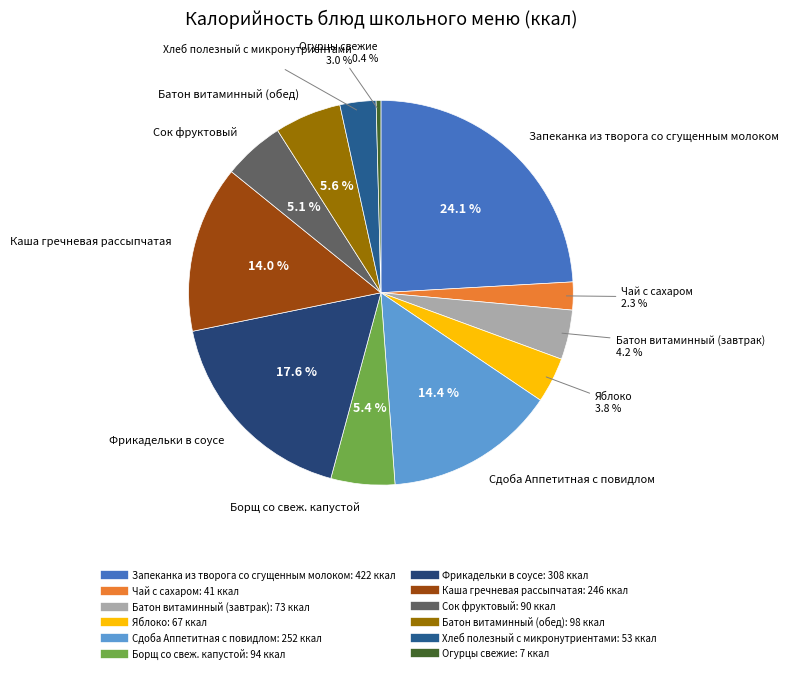

The Сдоба Аппетитная с повидлом slice represents 14% of the pie. True or false?

True